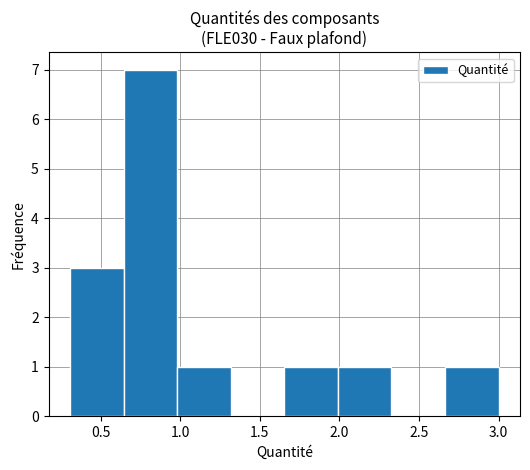

Reading left to right, list every bar in this chart as the range it spans on the x-axis followed by its height. Neither the bar edges nor the heights are printed on the chart, so give them approximately, as read against the axes.

0.30 to 0.65: 3
0.65 to 1.00: 7
1.00 to 1.30: 1
1.30 to 1.65: 0
1.65 to 2.00: 1
2.00 to 2.35: 1
2.35 to 2.65: 0
2.65 to 3.00: 1